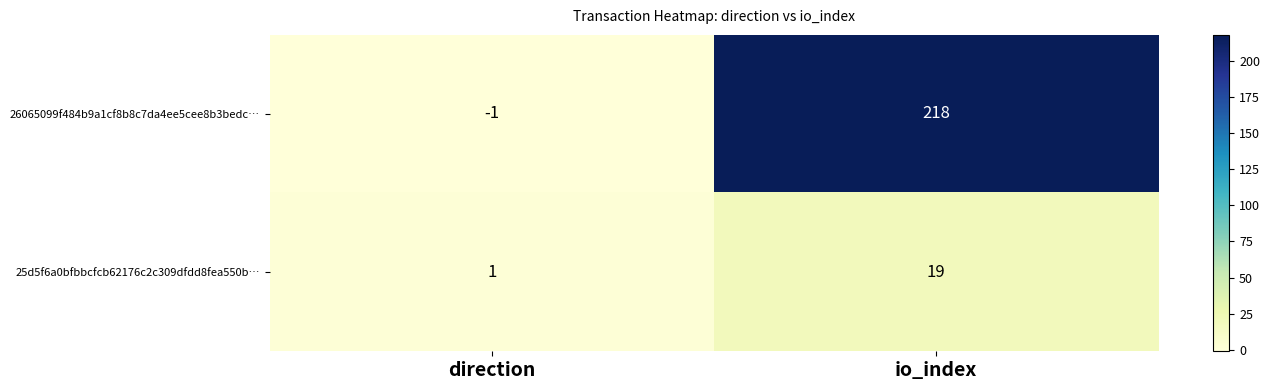

Is it true that 25d5f6a0bfbbcfcb62176c2c309dfdd8fea550b… equals 19 at io_index?

True